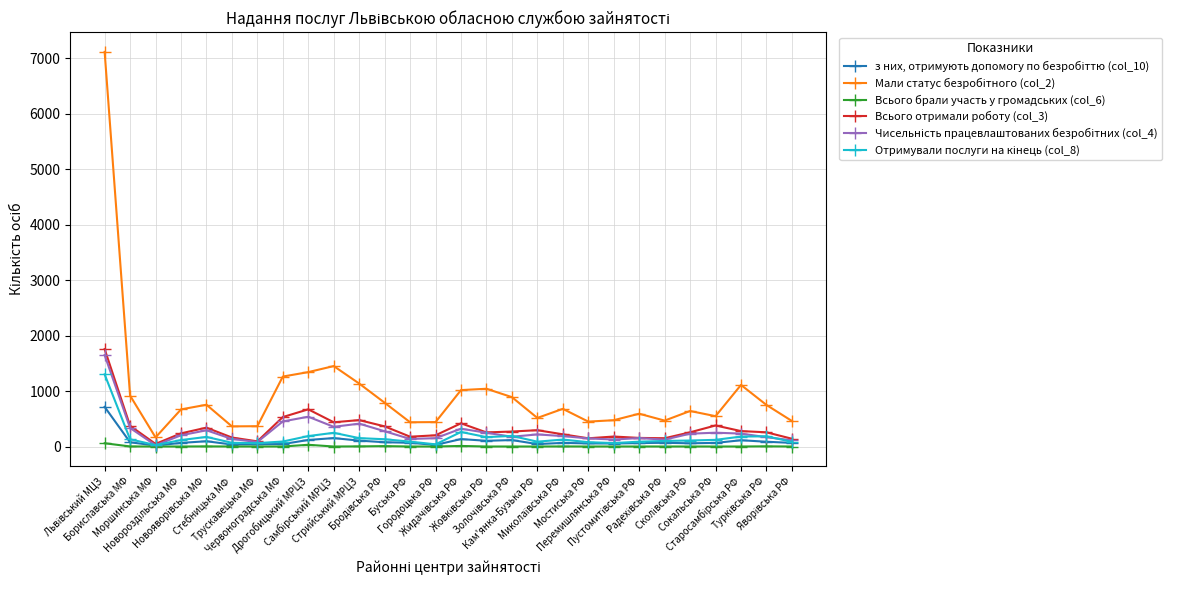

How many values in the Всього отримали роботу (col_3) series are below 256?

13